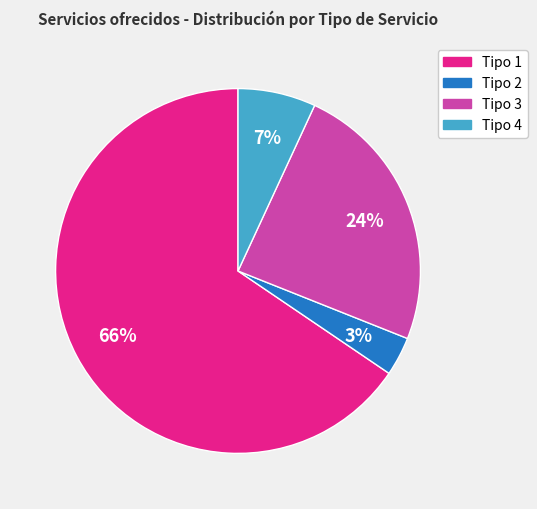

Is the sum of Tipo 3 and Tipo 2 greater than half?

No